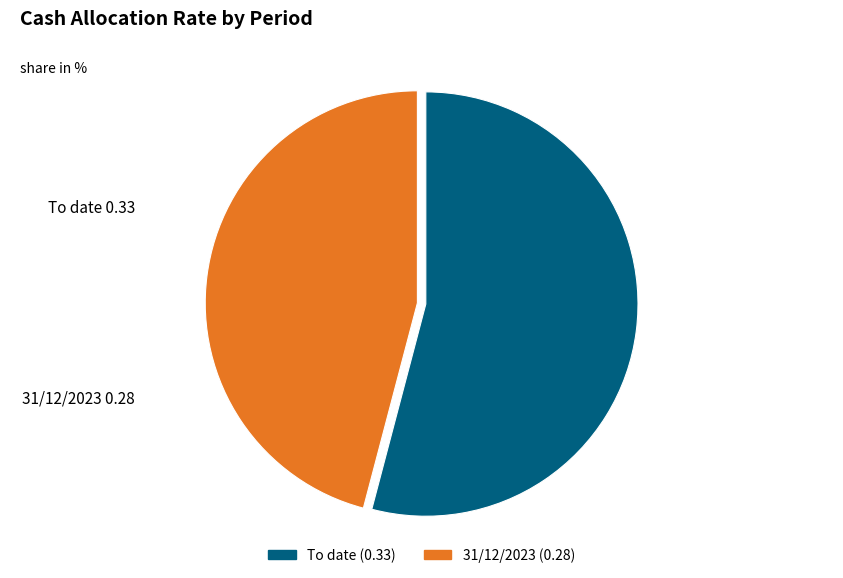

Is the sum of To date and 31/12/2023 greater than half?

Yes